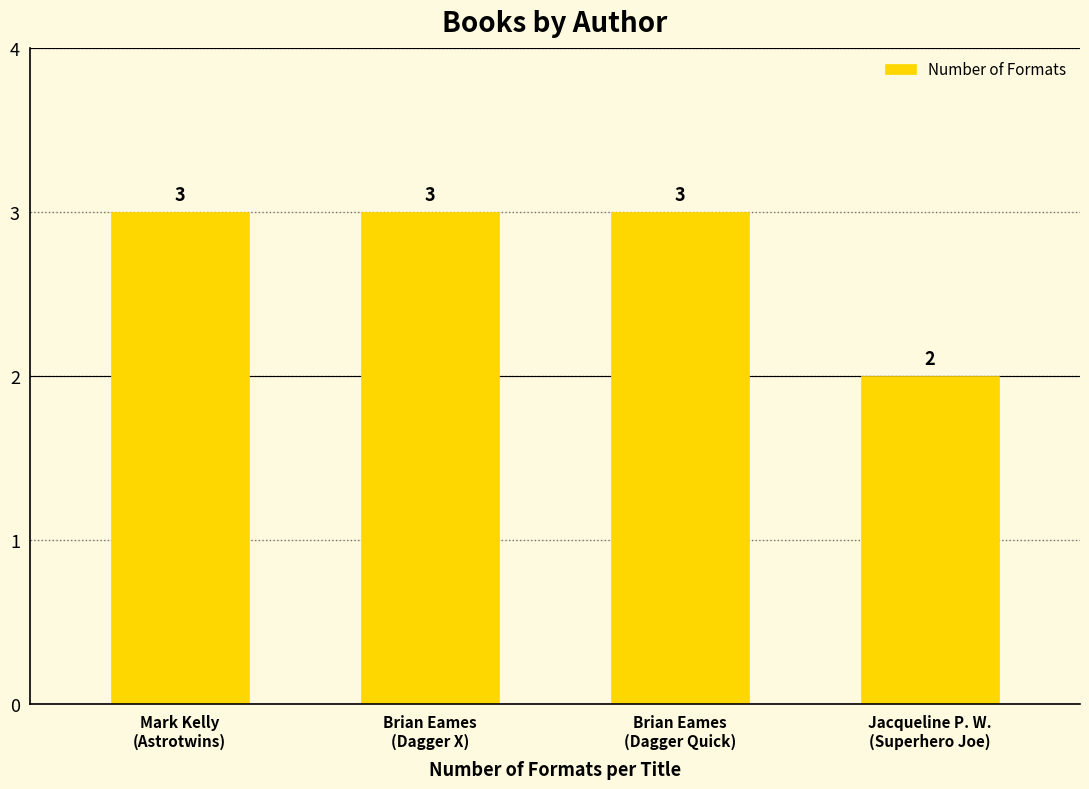

Reading right to left, extract all data points from this chart.

Jacqueline P. W.
(Superhero Joe)=2	Brian Eames
(Dagger Quick)=3	Brian Eames
(Dagger X)=3	Mark Kelly
(Astrotwins)=3